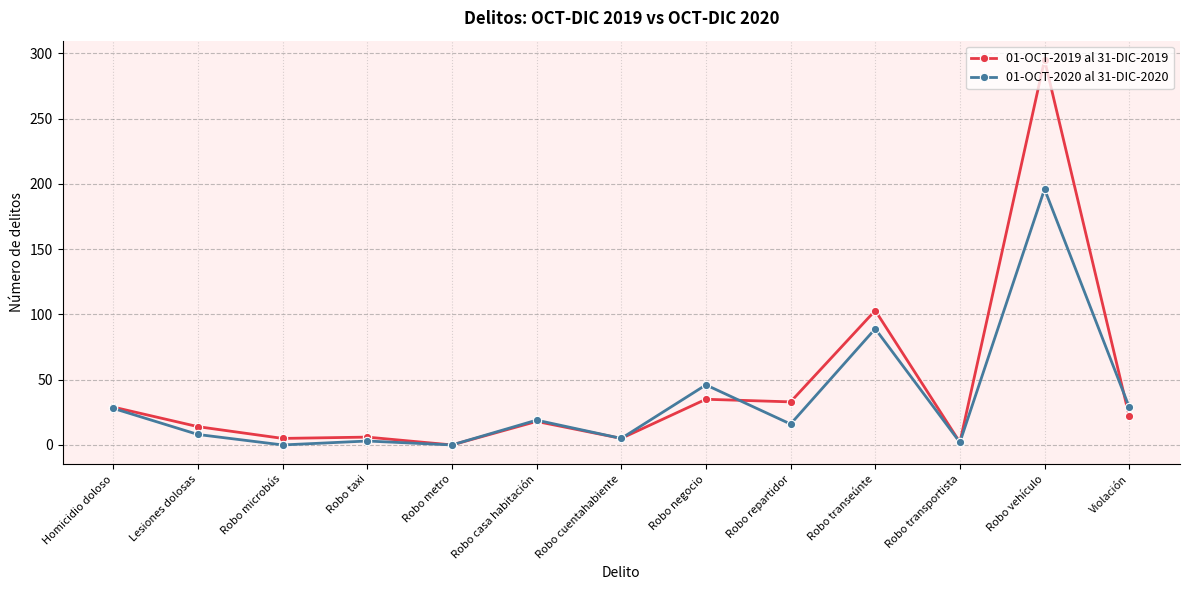

What is the total value across all series at Robo repartidor?

49